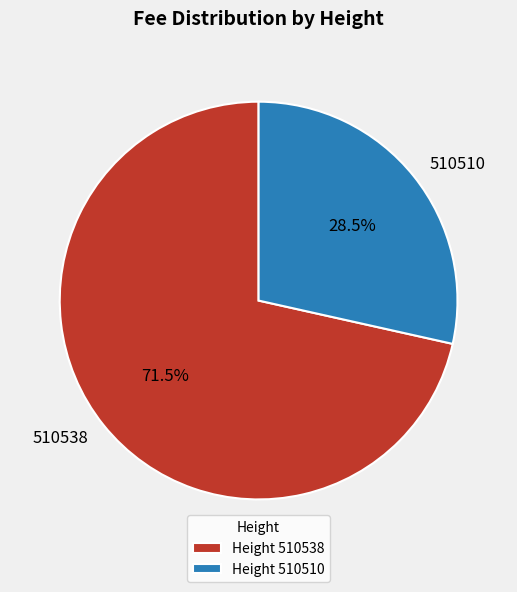

Is it true that 510510 is 37% of the pie?

False